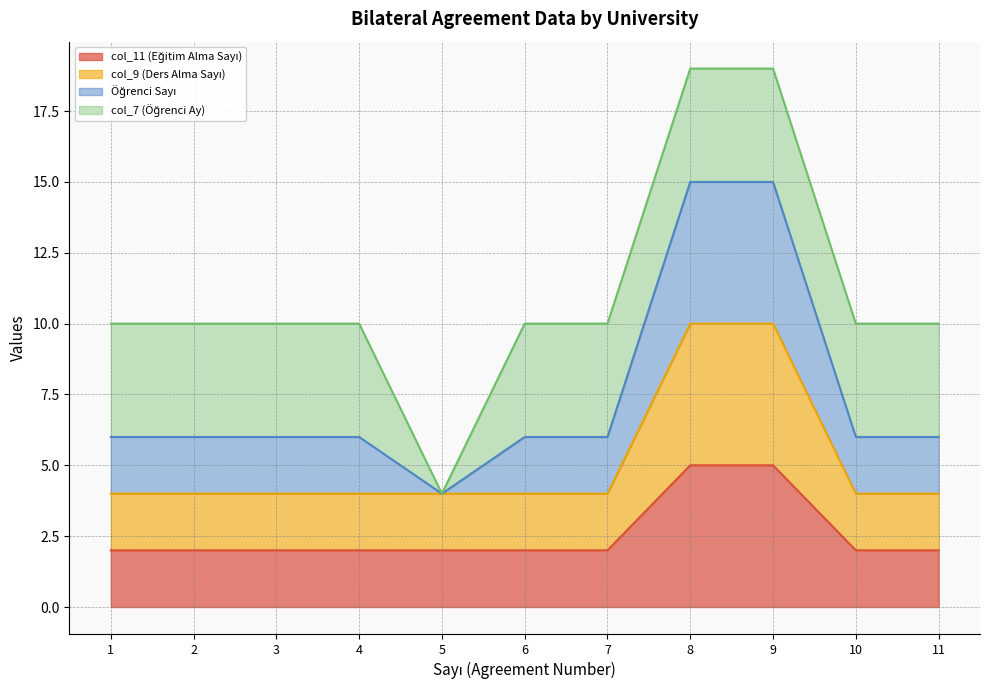

True or false: col_9 (Ders Alma Sayı) and col_11 (Eğitim Alma Sayı) intersect in this chart.

False